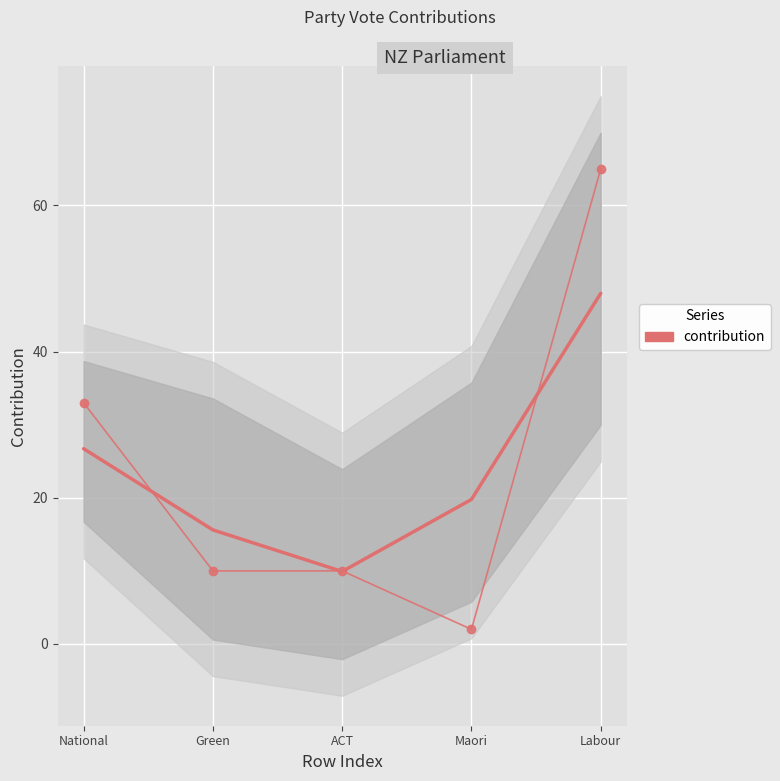

True or false: contribution has a value of 65.0 at Labour.

True